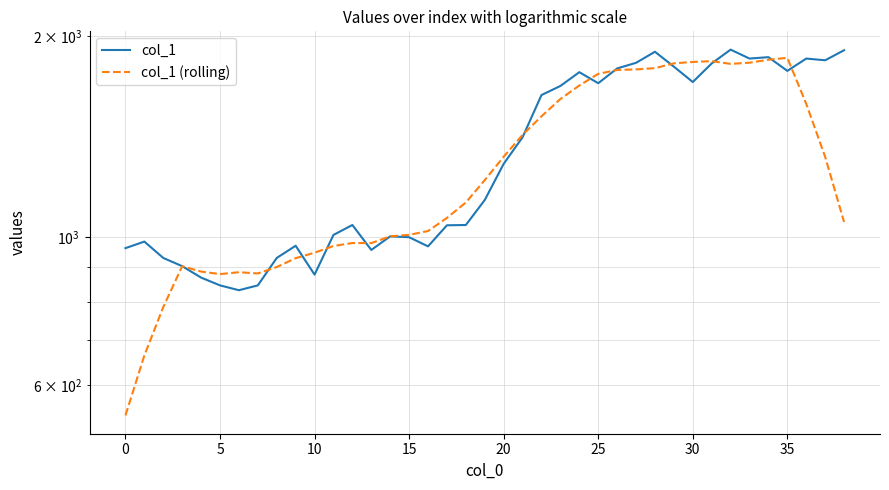

After their last crossing, which series has the higher values: col_1 (rolling) or col_1?

col_1